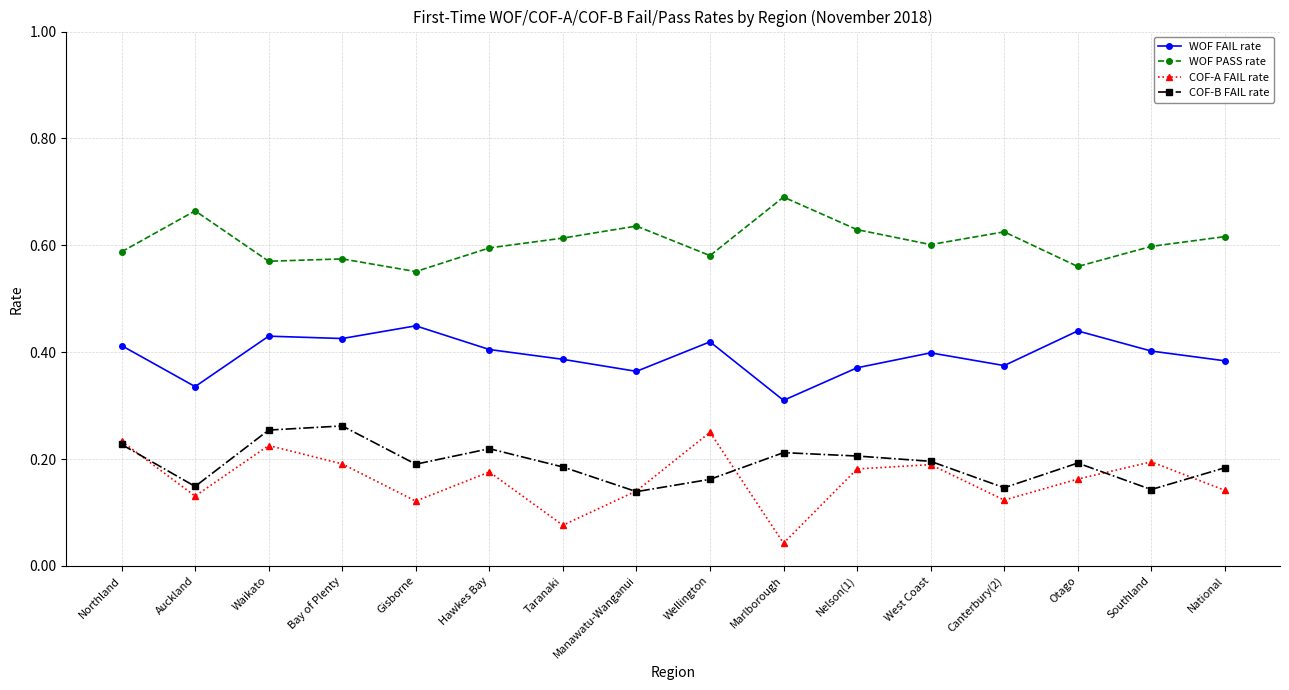

True or false: WOF PASS rate and COF-A FAIL rate intersect in this chart.

False